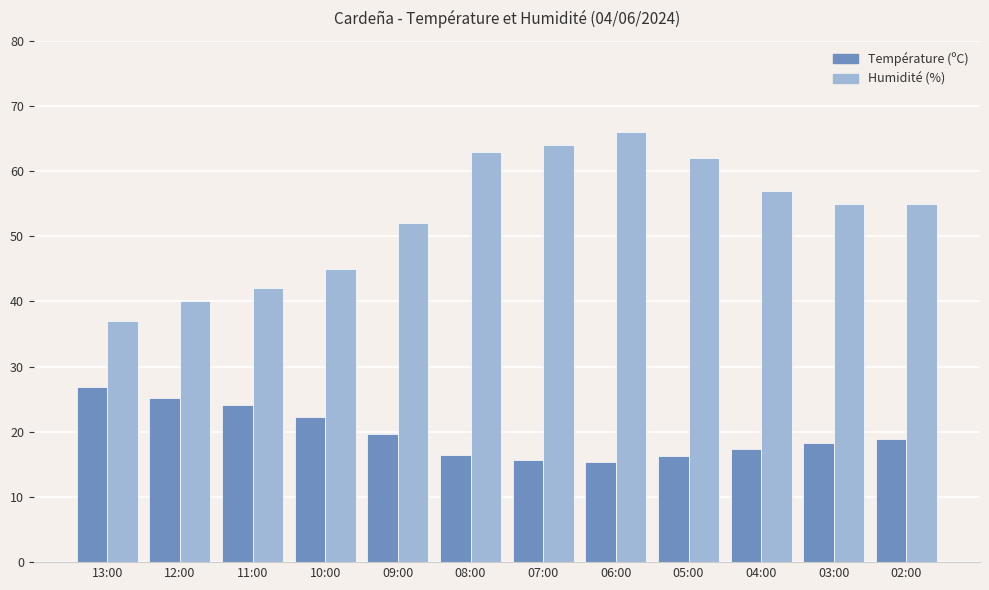

Is it true that Température (ºC) equals 21.3 at 05:00?

False